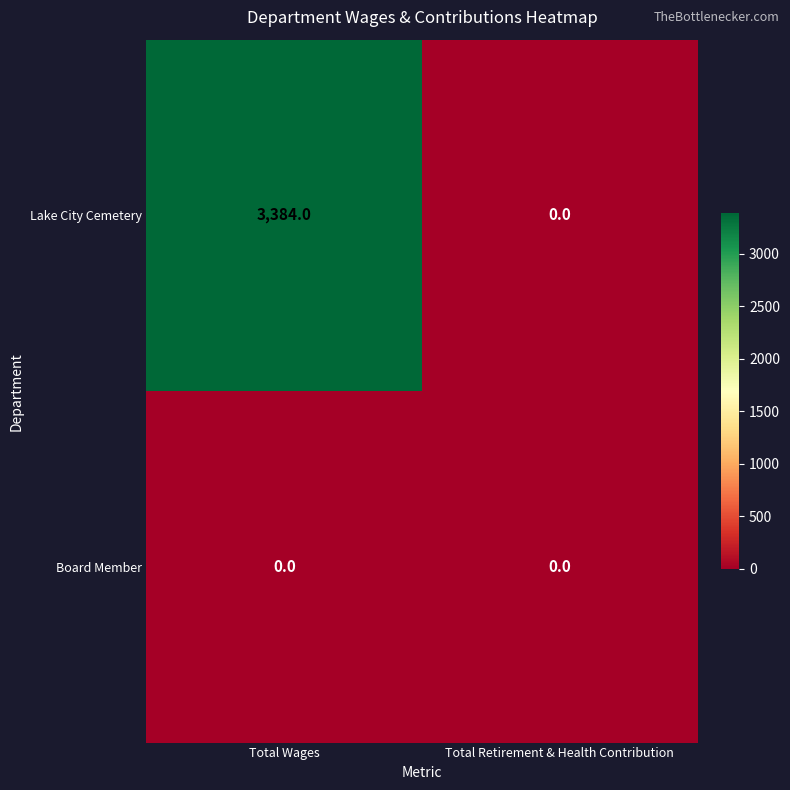

Reading left to right, list all the values displayed in this chart.

Lake City Cemetery: Total Wages=3384	Total Retirement & Health Contribution=0
Board Member: Total Wages=0	Total Retirement & Health Contribution=0